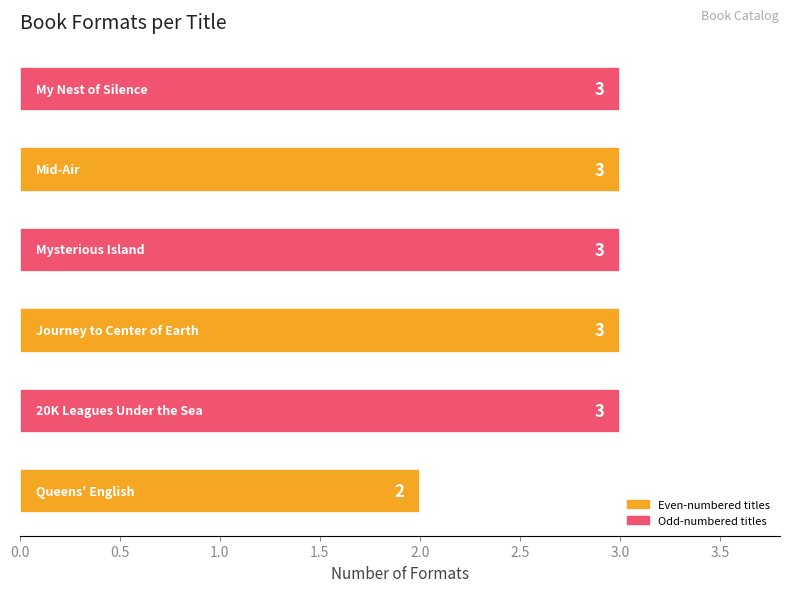

Count the values in the range 3 to 4.

5